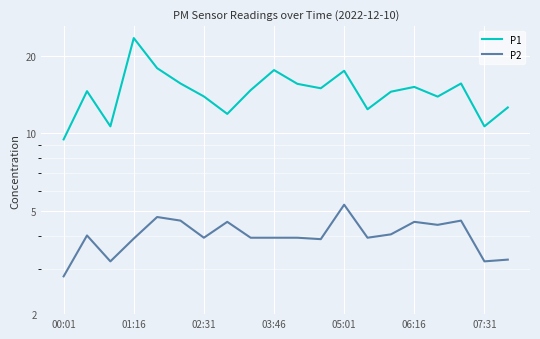

Does the chart display data point markers on the line(s)?

No